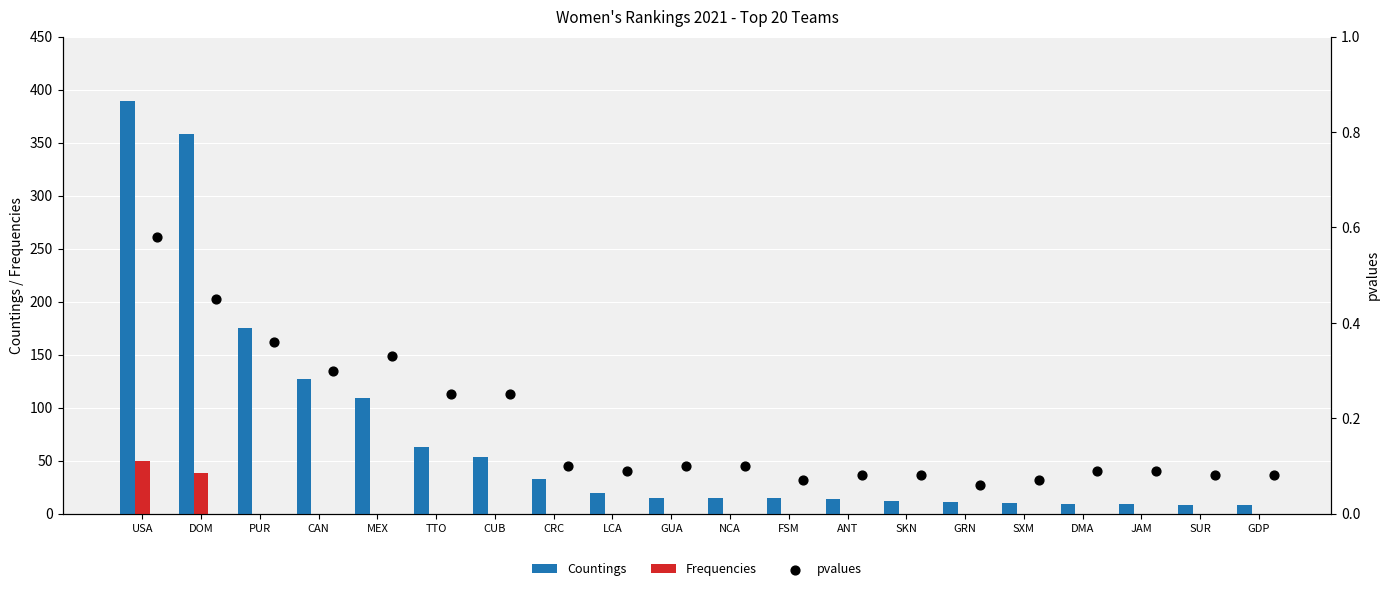

Which series contains the highest Y value?

Countings